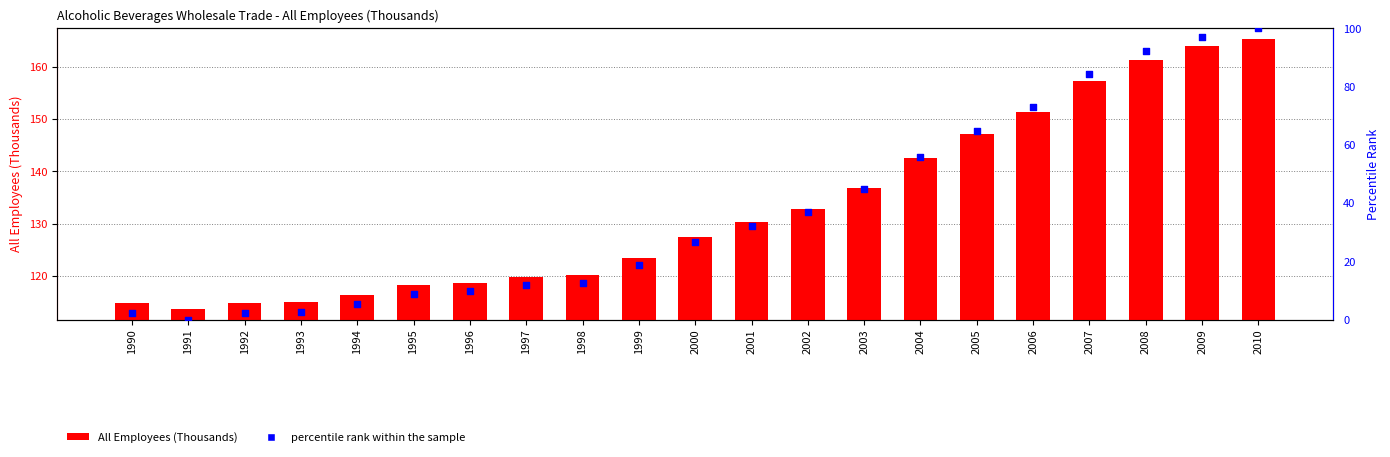

Which series has the widest spread of Y values?

percentile rank within the sample